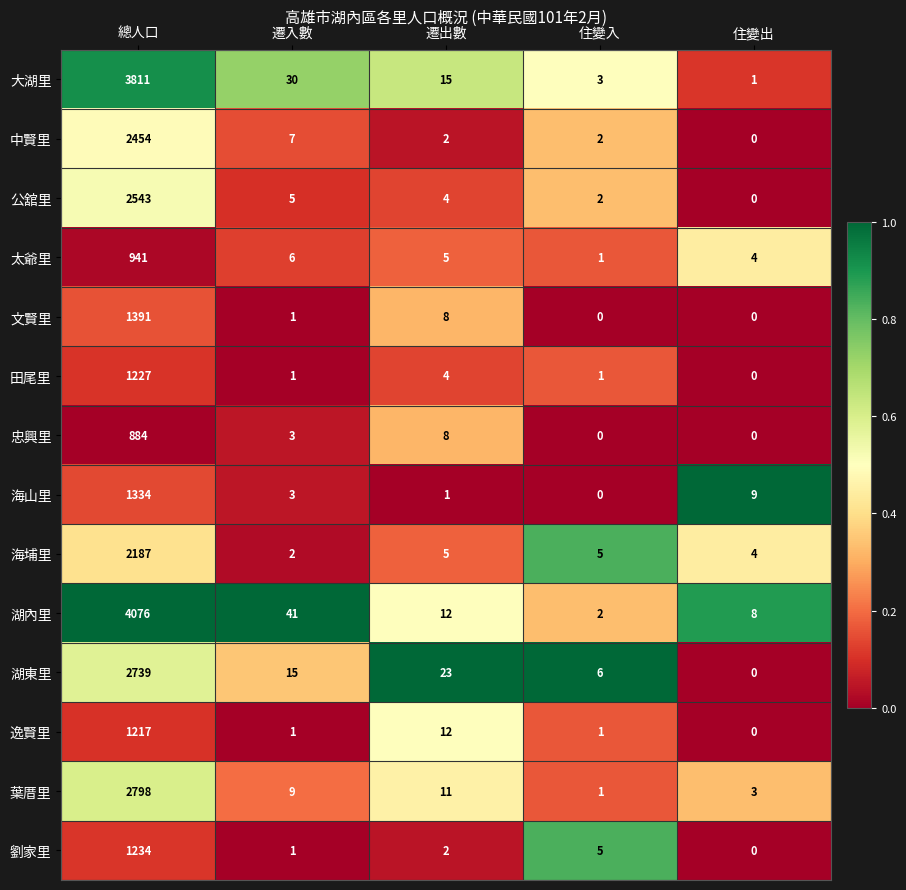

What is the difference between the 葉厝里 values at 遷出數 and 住變入?

10